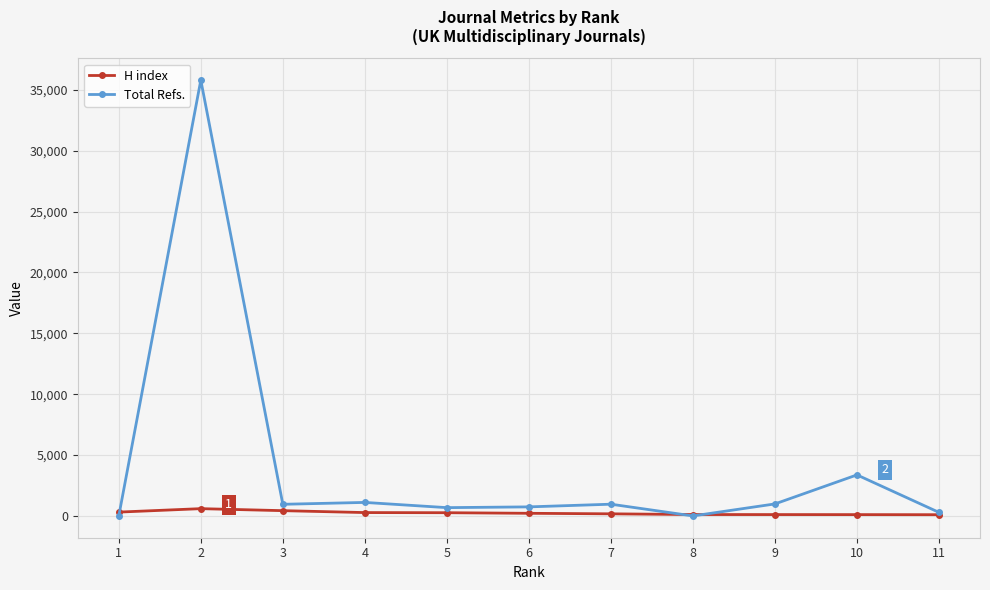

Count the number of categories in the chart.

11